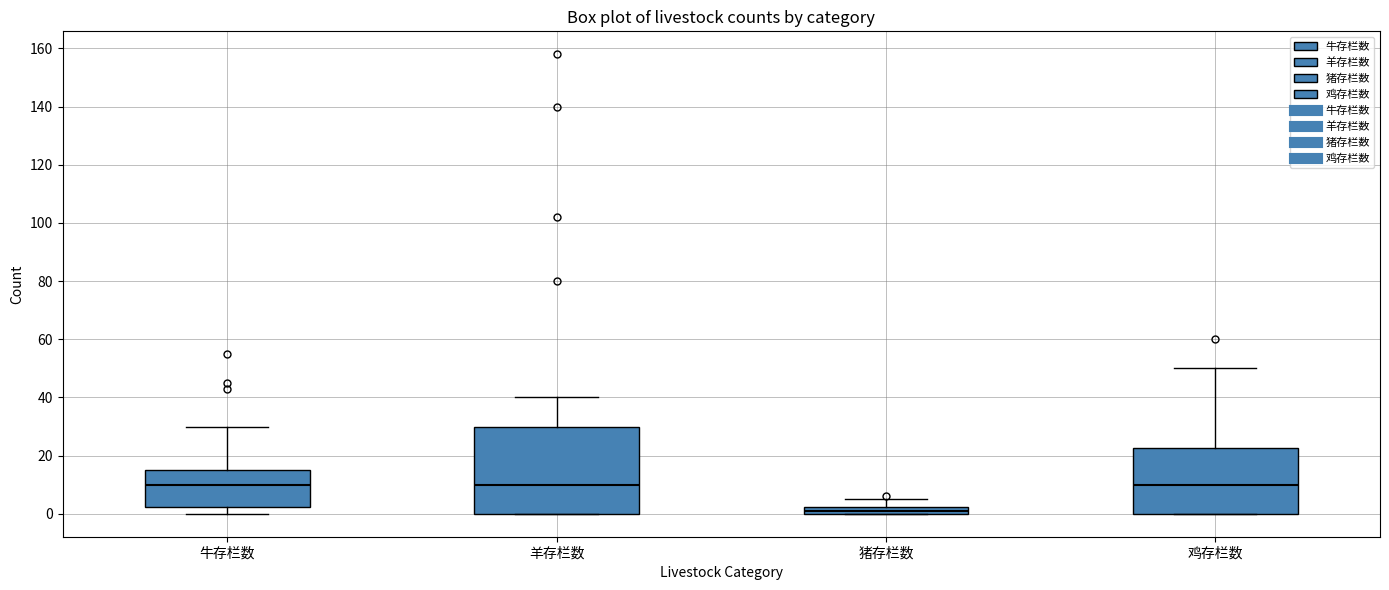

Comparing the boxes themselves (not the whiskers), which one is the tallest?

羊存栏数